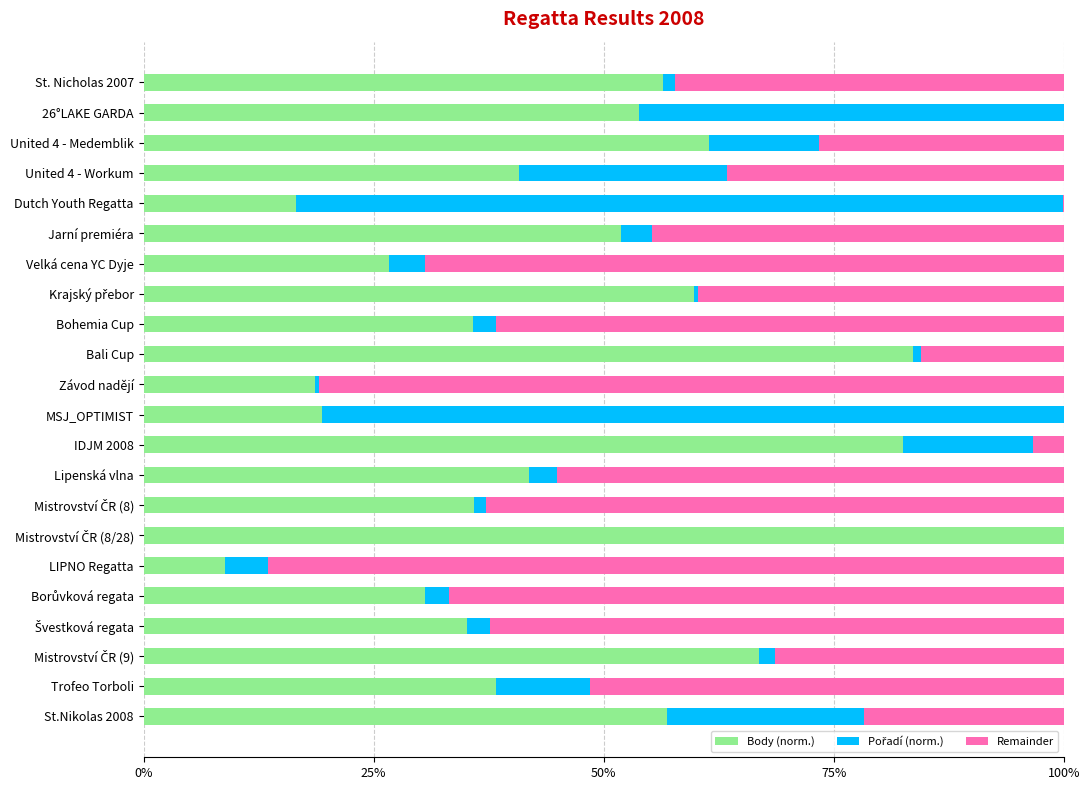

What is the sum of all Body (norm.) values?

1021.9